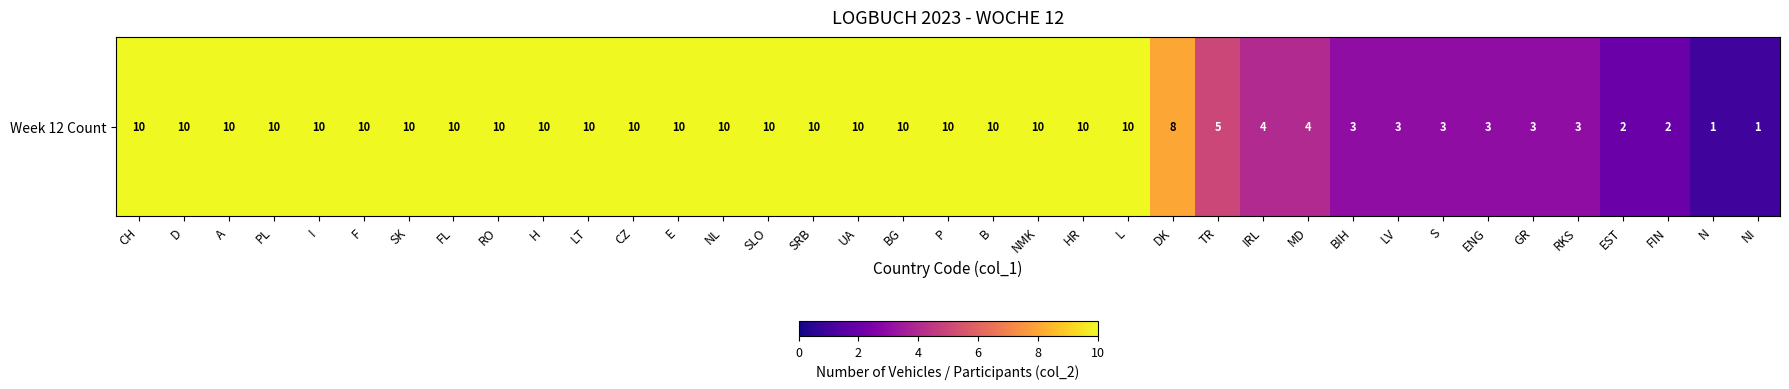

Rank the categories by value from highest to lowest.

CH, D, A, PL, I, F, SK, FL, RO, H, LT, CZ, E, NL, SLO, SRB, UA, BG, P, B, NMK, HR, L, DK, TR, IRL, MD, BIH, LV, S, ENG, GR, RKS, EST, FIN, N, NI